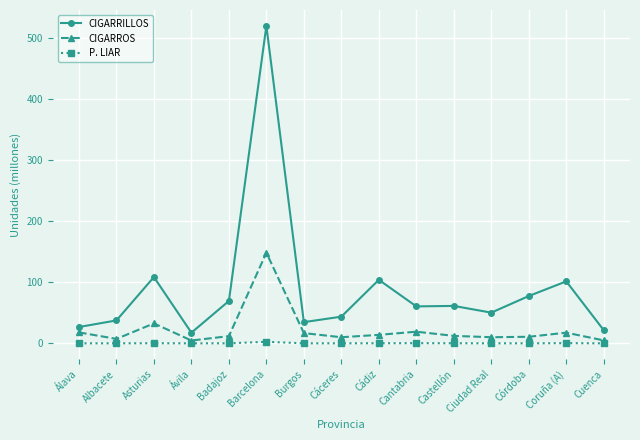

What are all the series names shown in the legend?

CIGARRILLOS, CIGARROS, P. LIAR